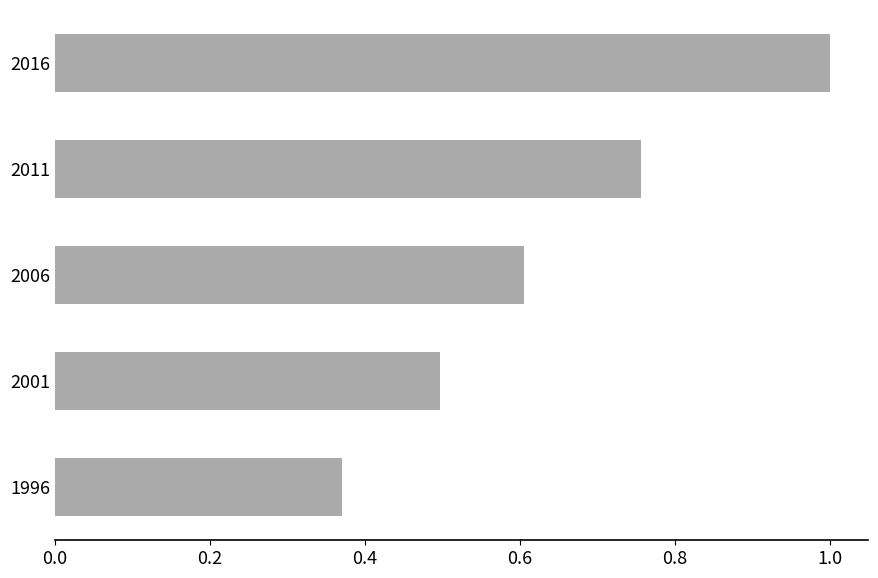

Are the bars grouped side by side (vs. stacked)?

No